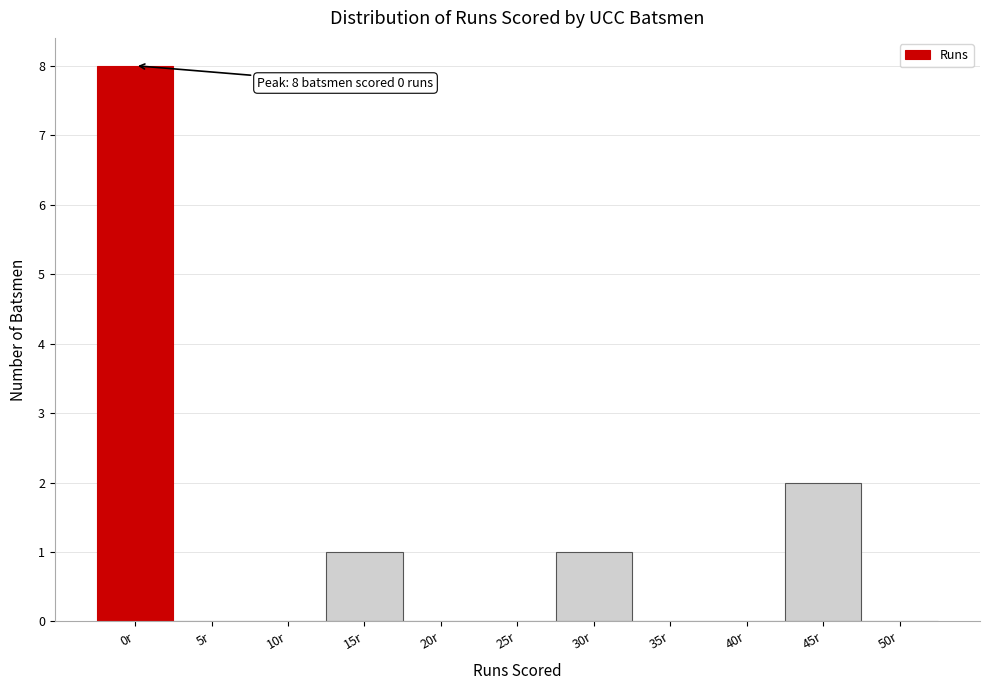

Reading right to left, extract all data points from this chart.

50r=0	45r=2	40r=0	35r=0	30r=1	25r=0	20r=0	15r=1	10r=0	5r=0	0r=8